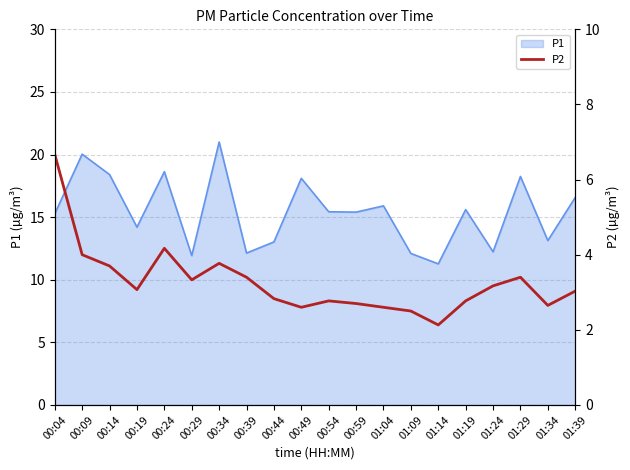

What is the minimum value shown in the chart?

2.1